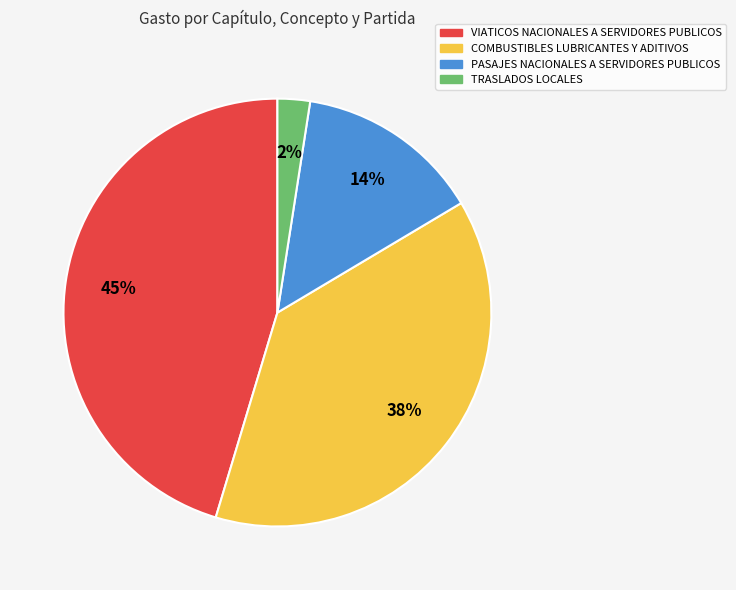

Count the number of slices in the pie.

4